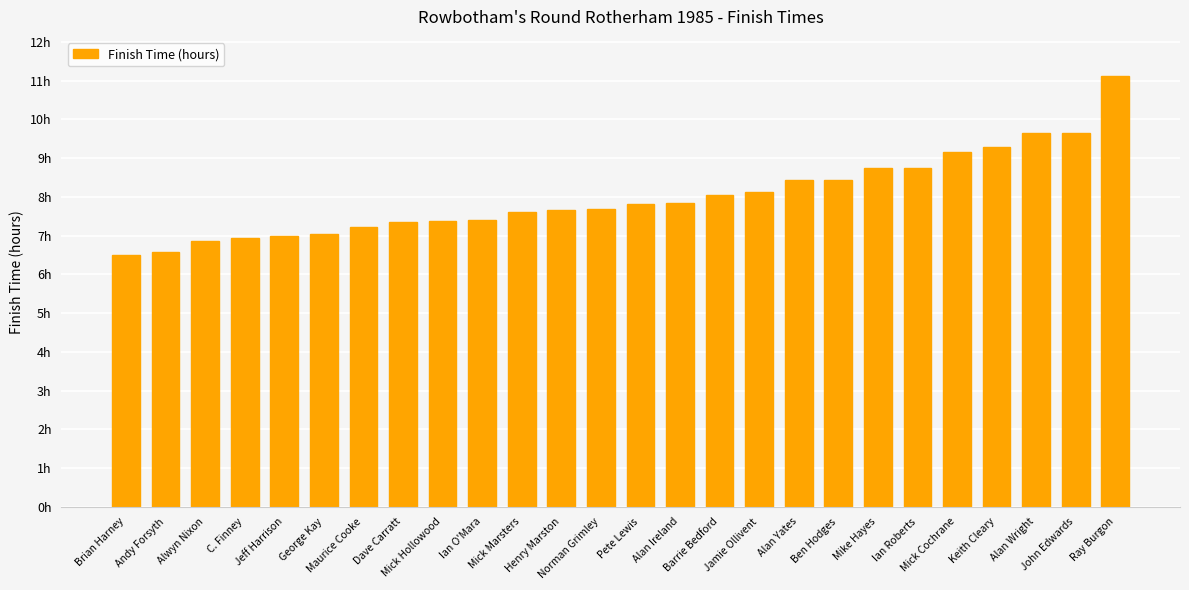

Does the chart contain any negative values?

No